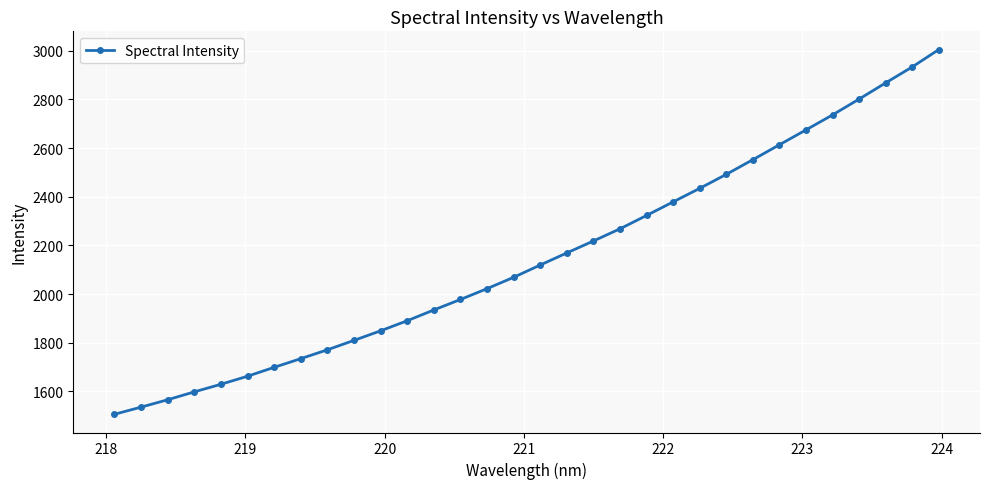

What is the maximum value shown in the chart?

3004.9